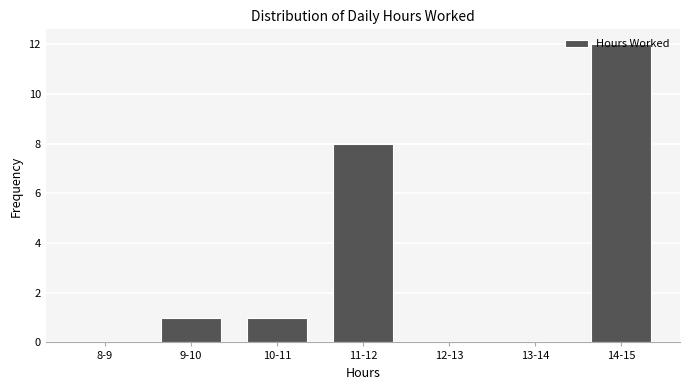

Which category has the highest value across all series?

14-15